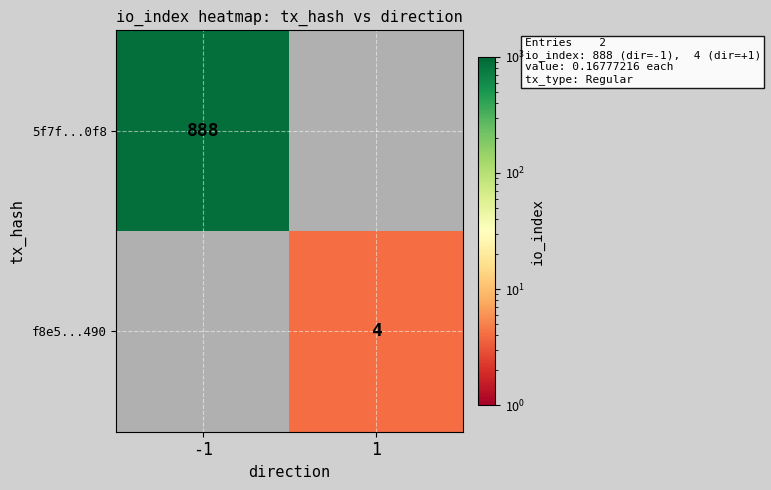

The value of 5f7f...0f8 at -1 is 284. True or false?

False